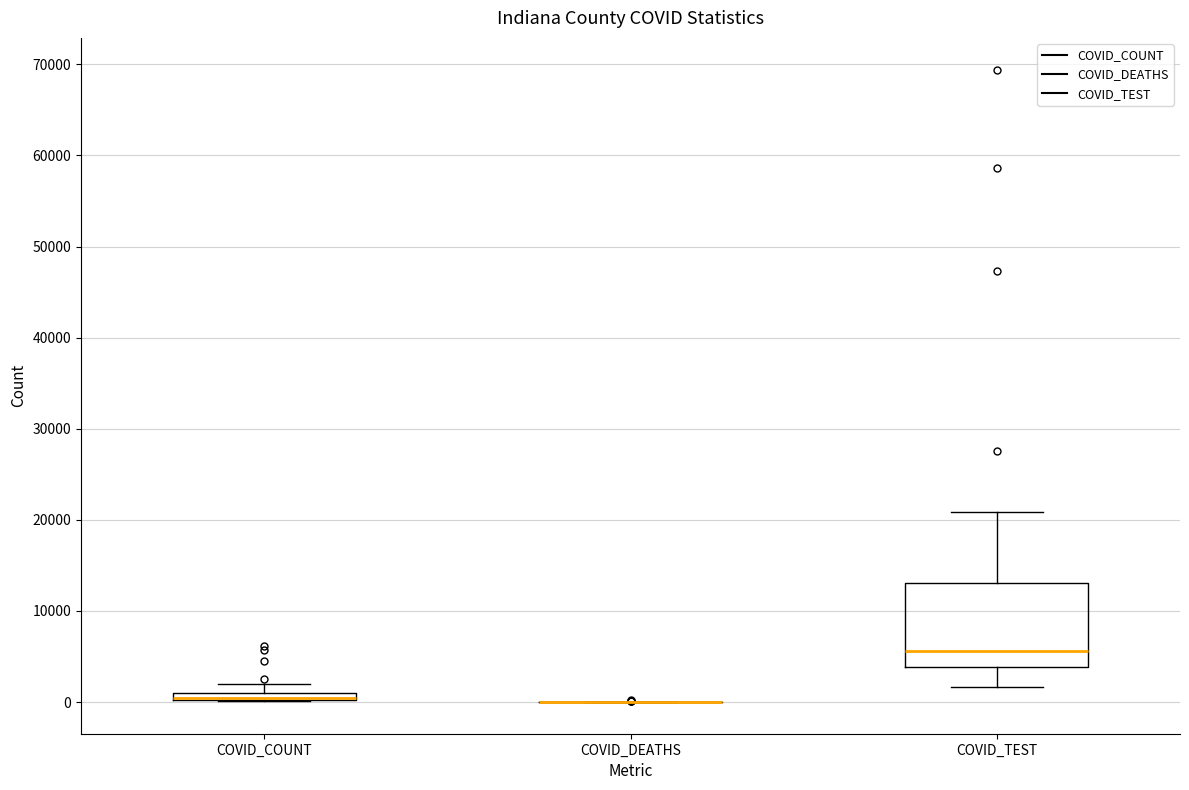

Comparing the boxes themselves (not the whiskers), which one is the tallest?

COVID_TEST